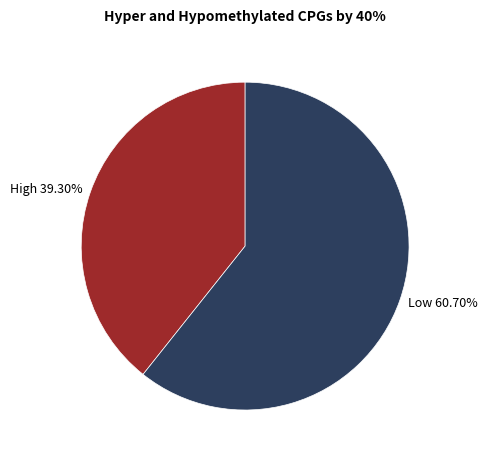

Do Low 60.70% and High 39.30% together represent more than half of the pie?

Yes